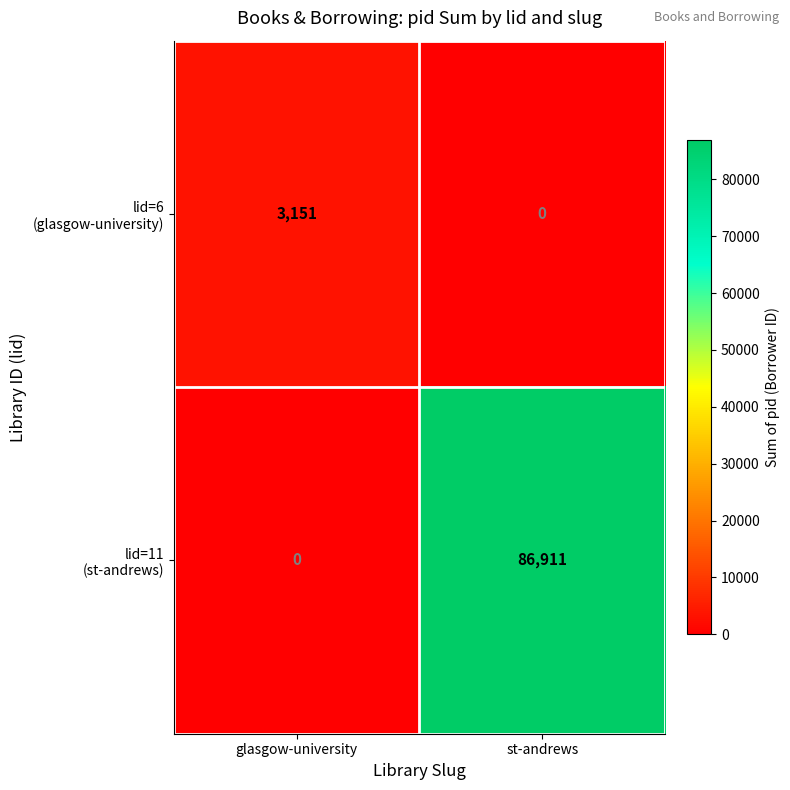

Which category has the highest value across all series?

st-andrews